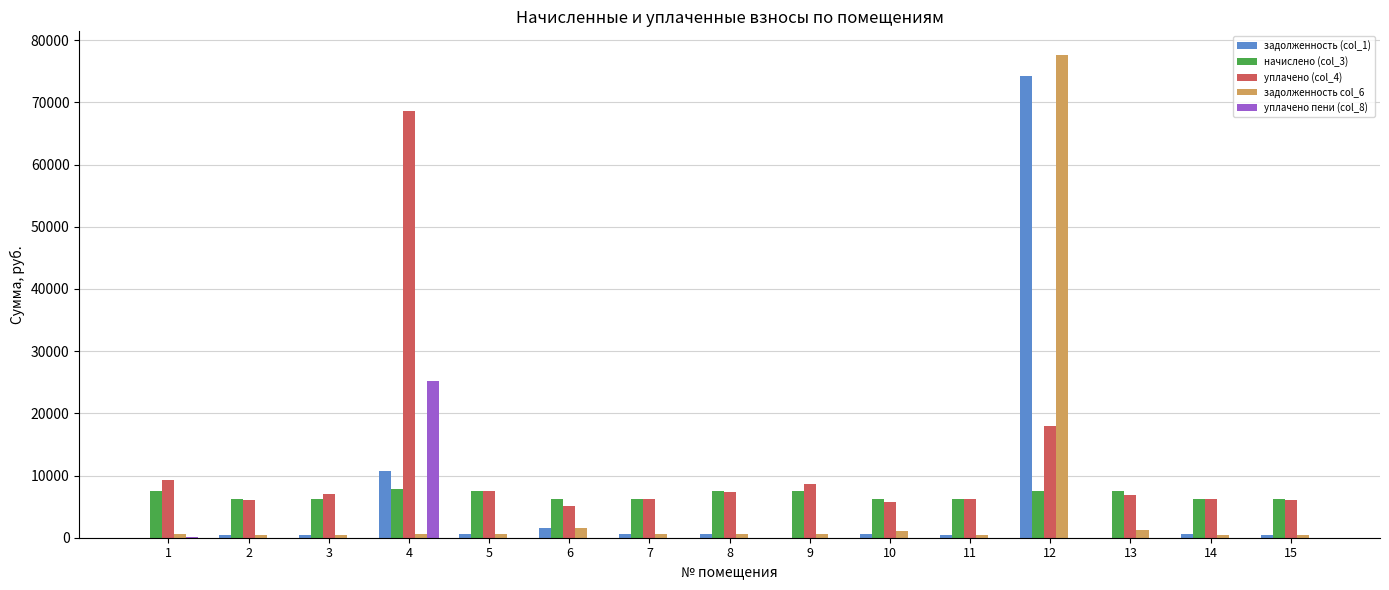

What is the average value of the задолженность (col_1) series?

6092.4